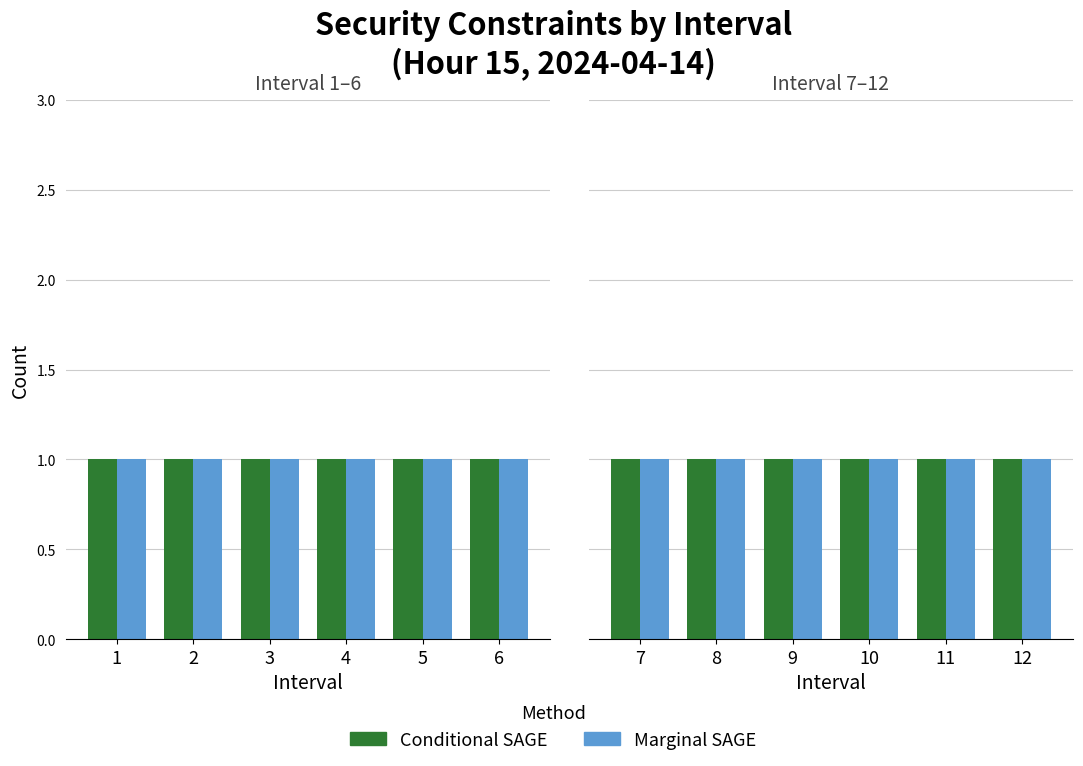

Is it true that Conditional SAGE equals 6 at 4?

False